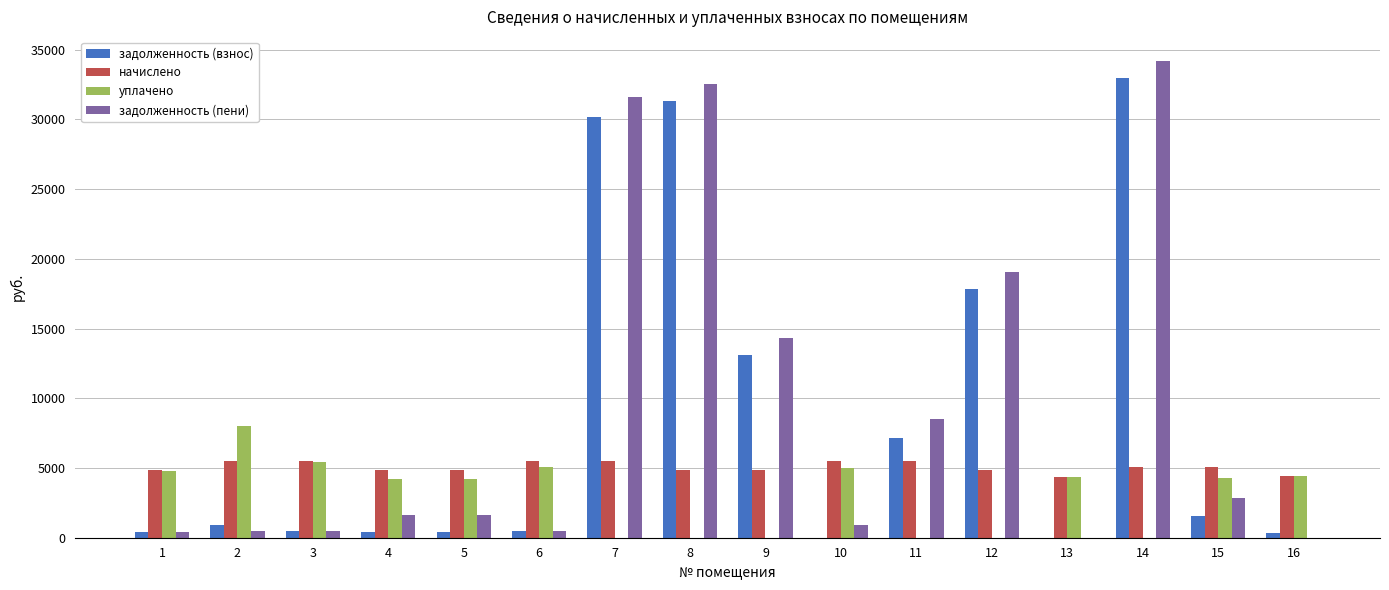

What is the greatest value displayed?

34204.7